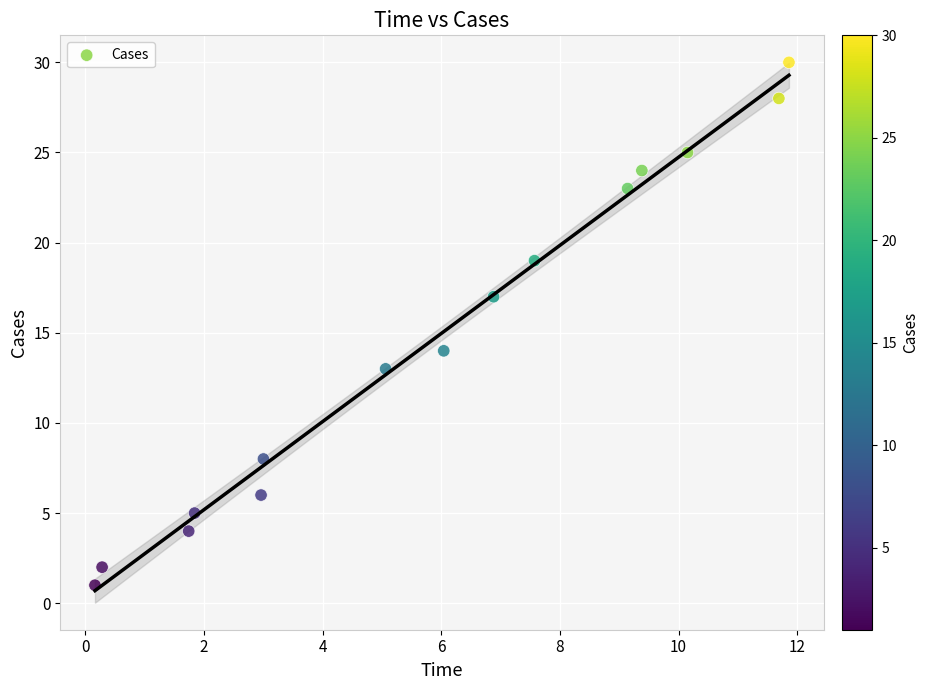

What Y value in the scatter plot is closest to 15?

14